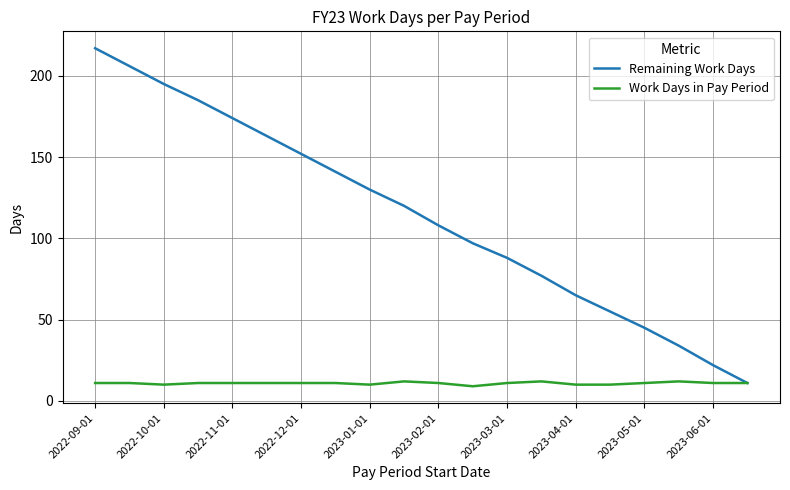

What is the difference between the maximum and minimum values in the Work Days in Pay Period series?

3